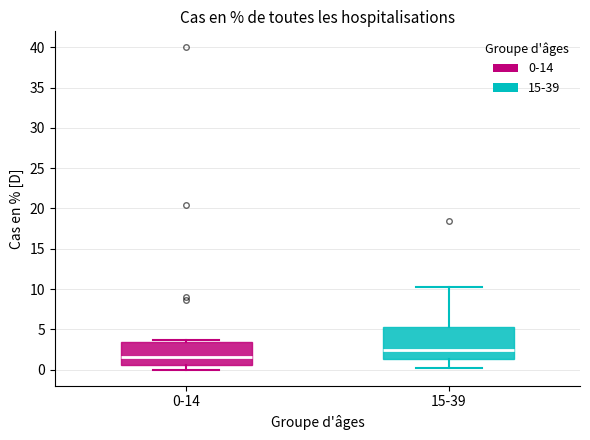

Reading left to right, transcribe this box plot: for each box, give where its median line is, the range the box spans, and where its two whiskers end, as read against the y-axis. The values are not printed on the chart, so give them approximately, as read against the axis.

0-14: median 1.5, box 0.5 to 3.5, whiskers 0.0 to 3.5 (just above the box's upper edge)
15-39: median 2.5, box 1.5 to 5.5, whiskers 0.0 to 10.0